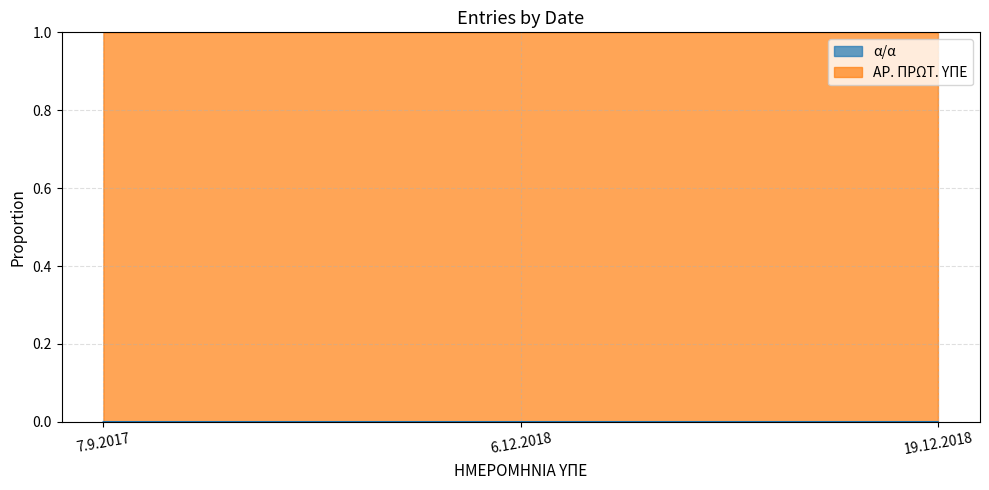

What position from the left is 19.12.2018?

3